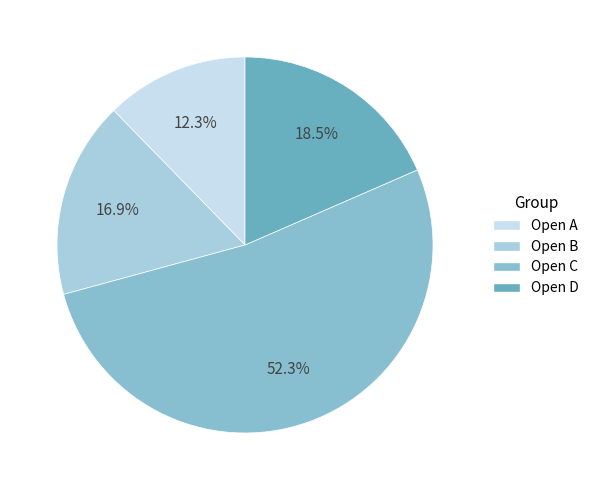

True or false: Open B accounts for 26% of the total.

False